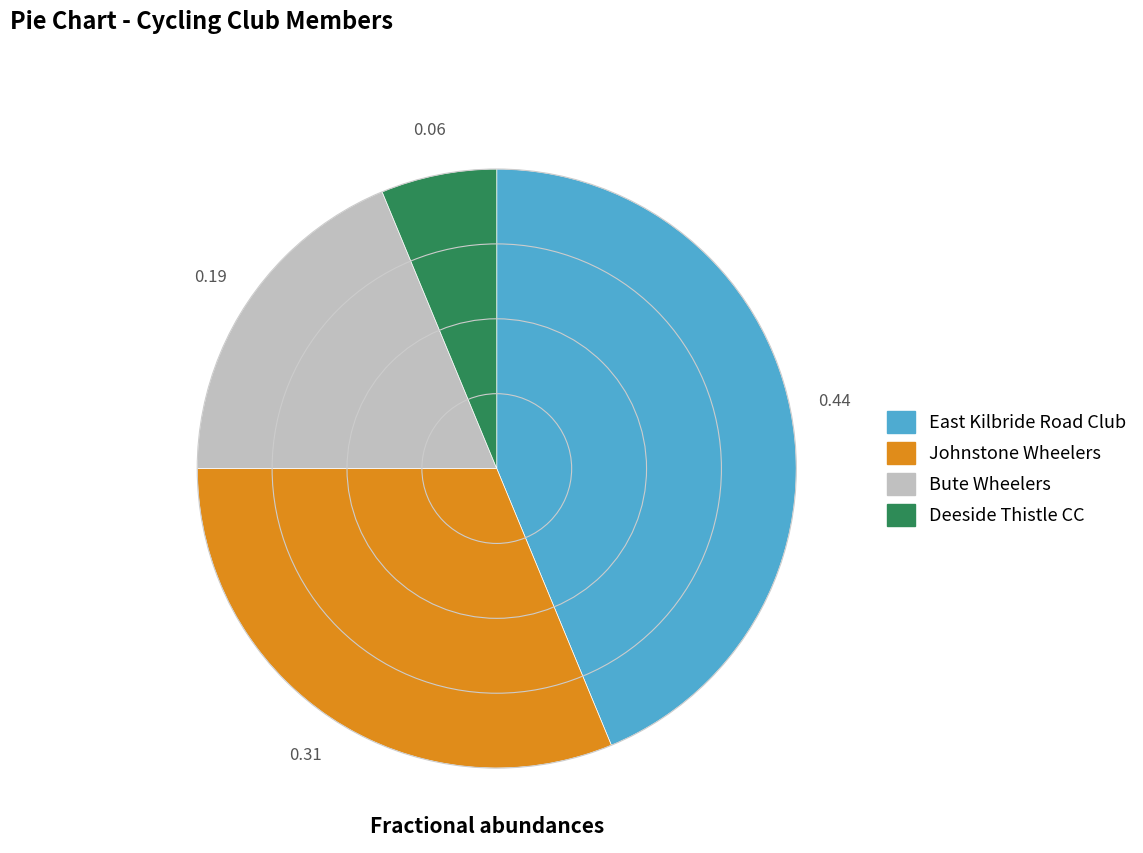

Is Johnstone Wheelers the majority of the pie?

No